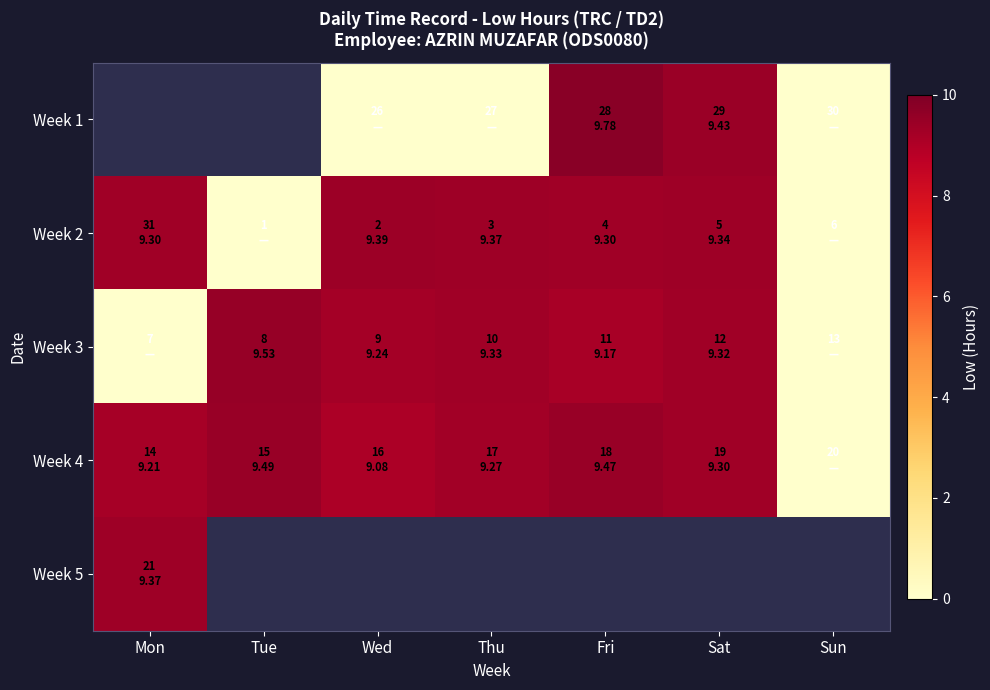

Which has a higher value, Mon or Wed?

Wed